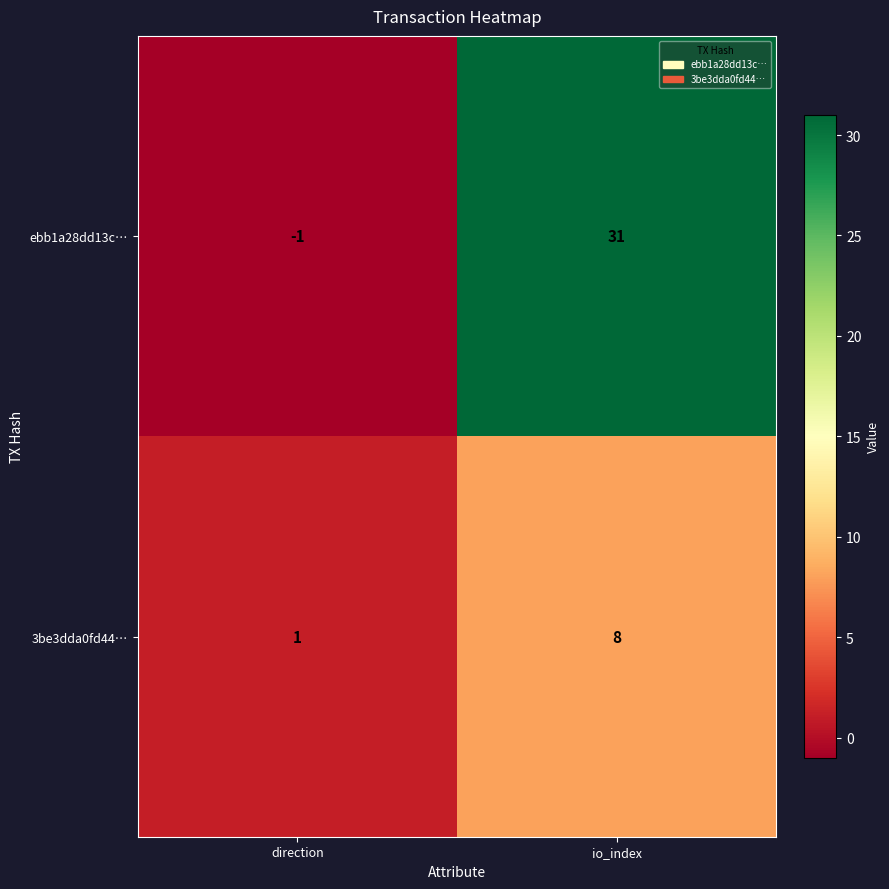

Between direction and io_index, which series saw the biggest shift?

ebb1a28dd13c…